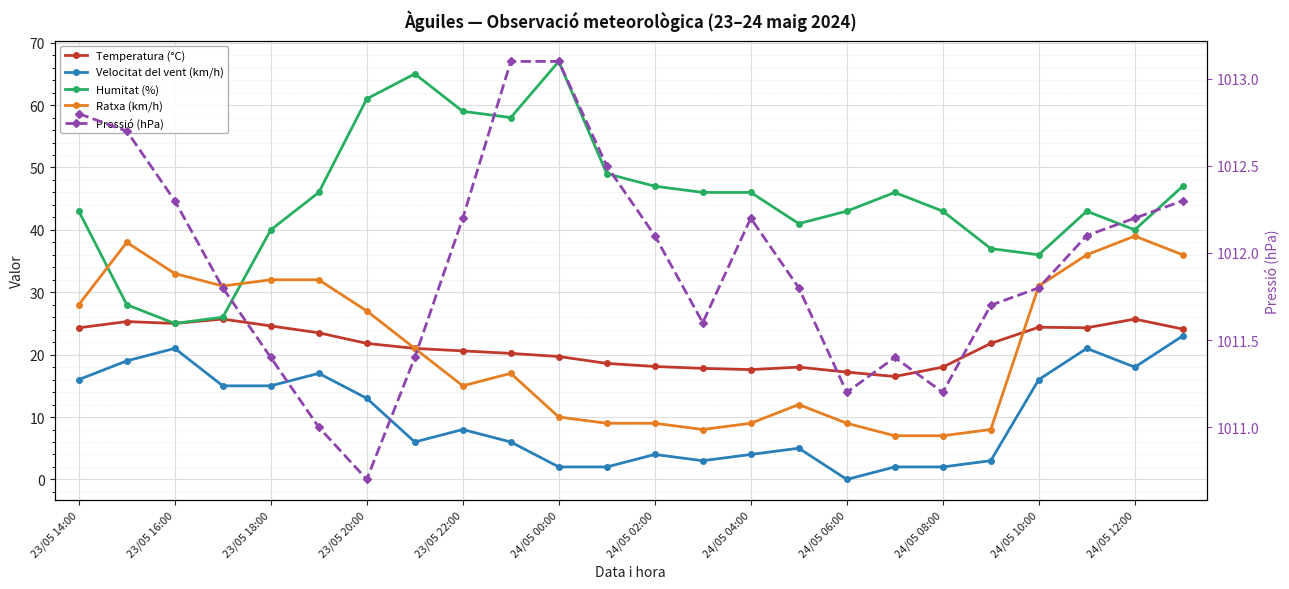

At how many categories does at least one series exceed 593?

24